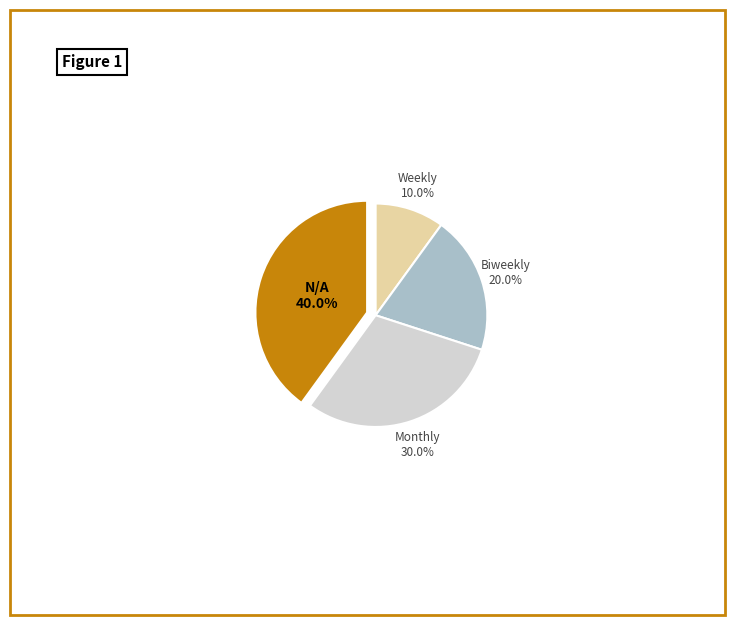

Is it true that Biweekly is 10% of the pie?

False